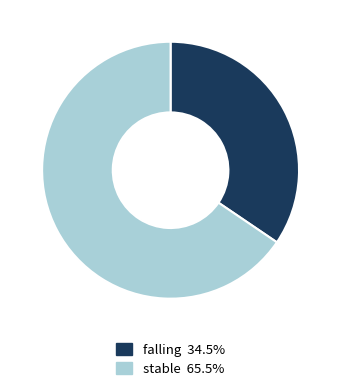

Does any single category account for the majority?

Yes